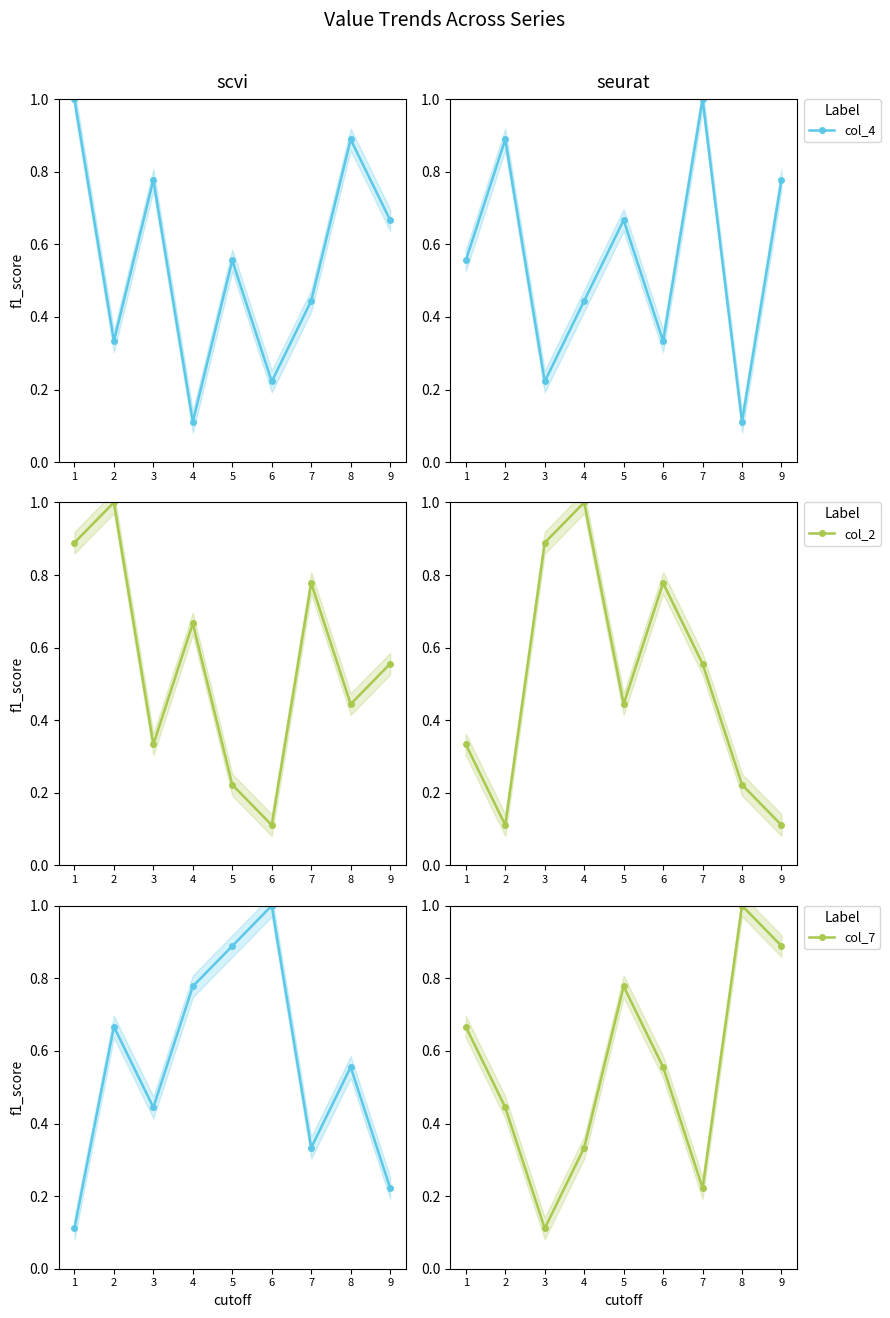

The value of col_4 at 4 is 0.2. True or false?

False